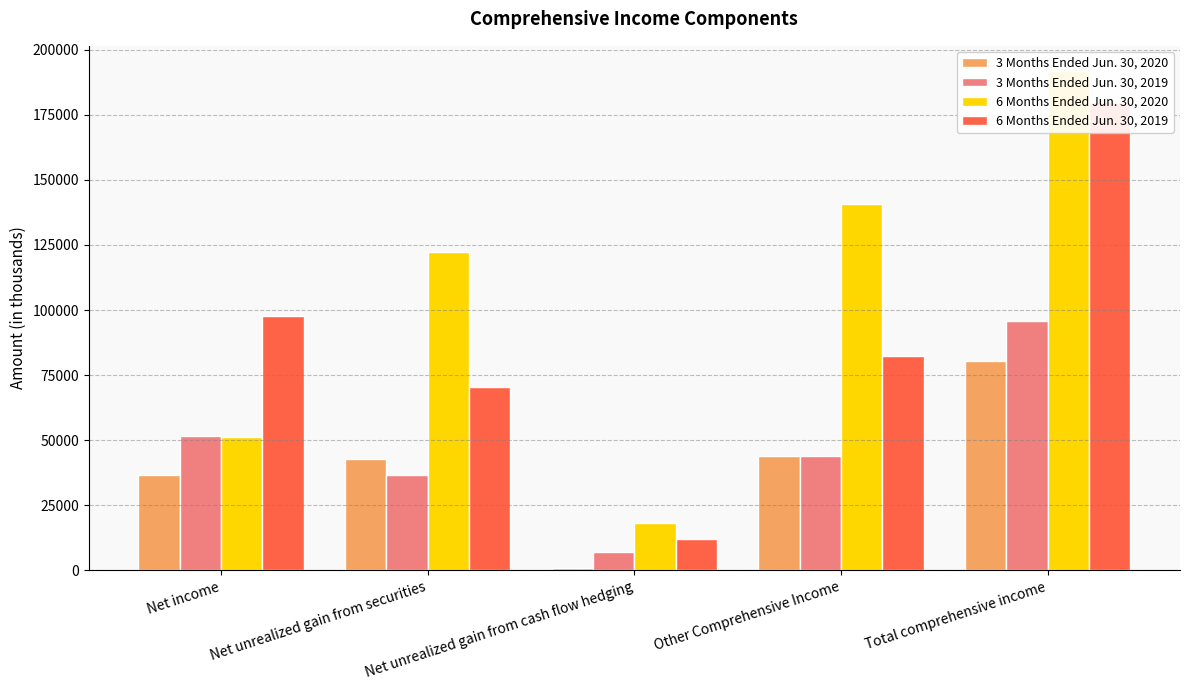

Reading left to right, transcribe all the data shown in this chart.

3 Months Ended Jun. 30, 2020: 36582	42860	931	43870	80452
3 Months Ended Jun. 30, 2019: 51724	36810	7233	44104	95828
6 Months Ended Jun. 30, 2020: 51210	122365	18186	140710	191920
6 Months Ended Jun. 30, 2019: 97595	70290	12043	82455	180050